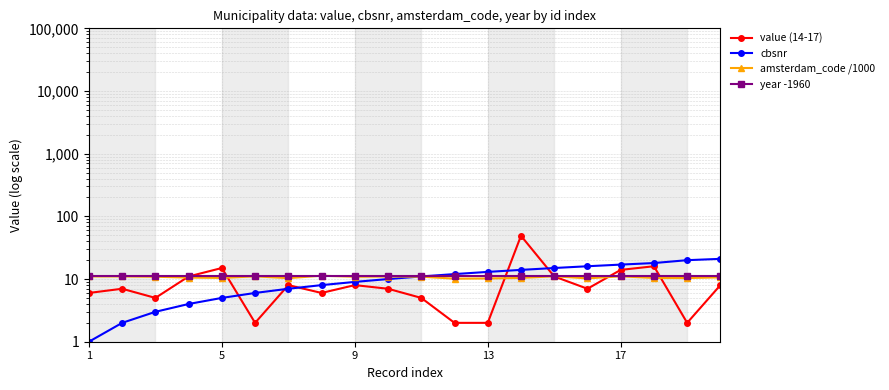

What is the greatest value displayed?

49.0